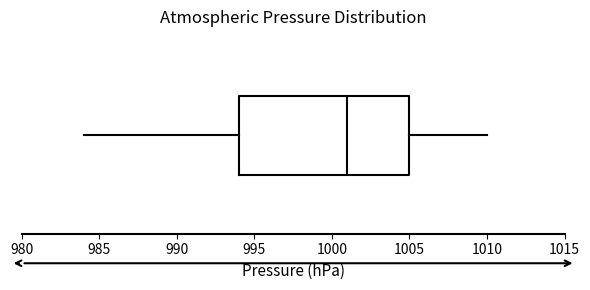

Transcribe this box plot: give where the median line is, the range the box spans, and where the two whiskers end, as read against the x-axis. The values are not printed on the chart, so give them approximately, as read against the axis.

median 1001, box 994 to 1005, whiskers 984 to 1010